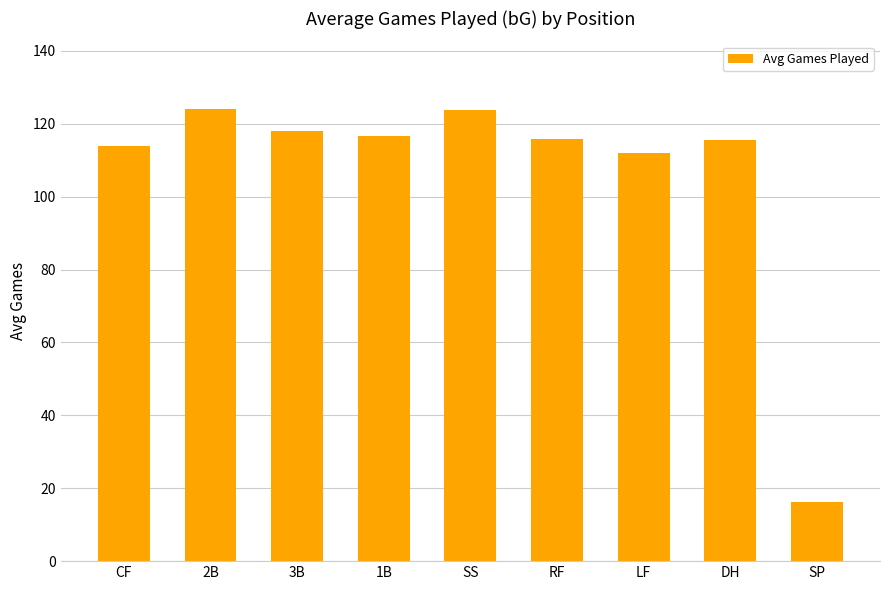

What is the difference between the maximum and minimum values?

107.8